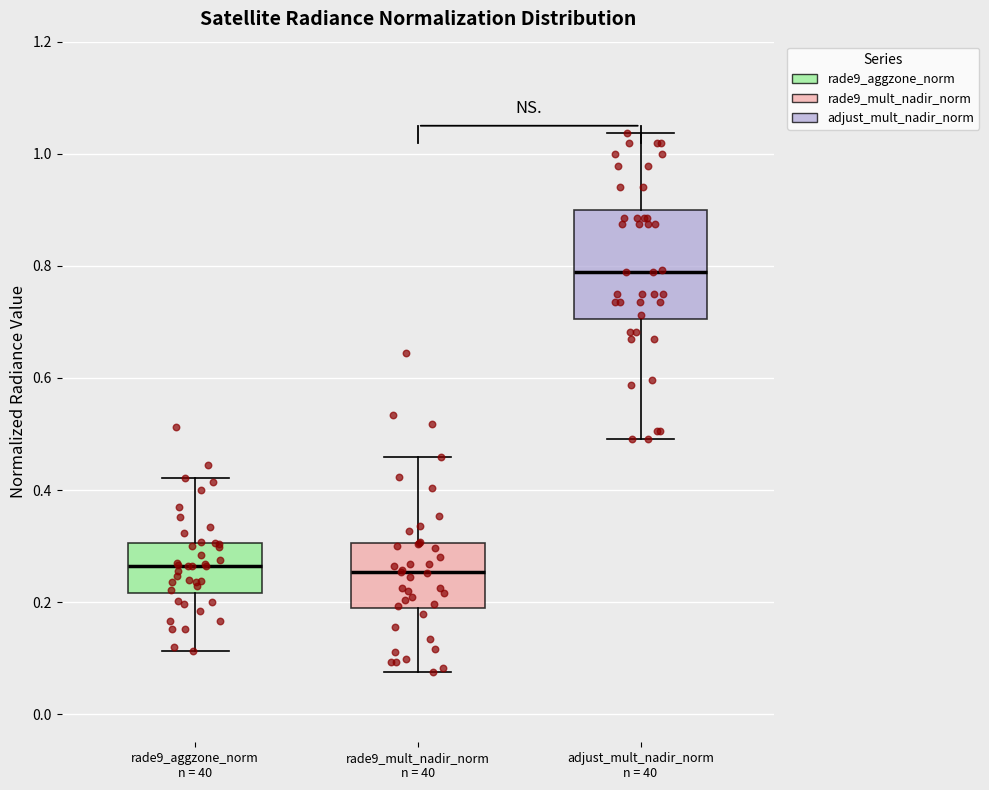

Where does the median line of the box for rade9_mult_nadir_norm n = 40 sit on the y-axis? The values are not printed on the chart, so give them approximately, as read against the axis.

0.26